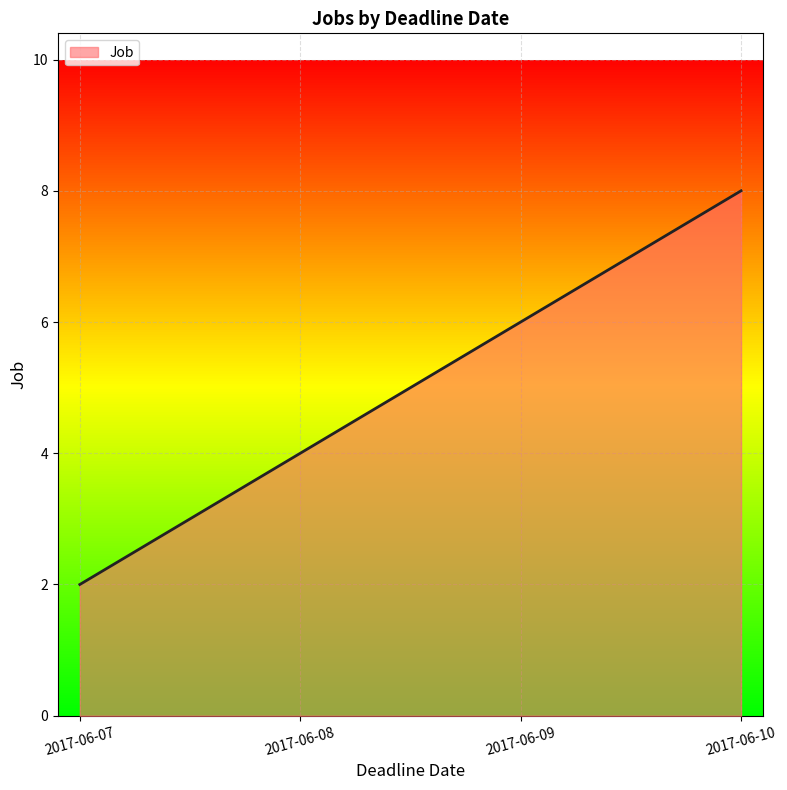

Does the chart display data point markers on the line(s)?

No